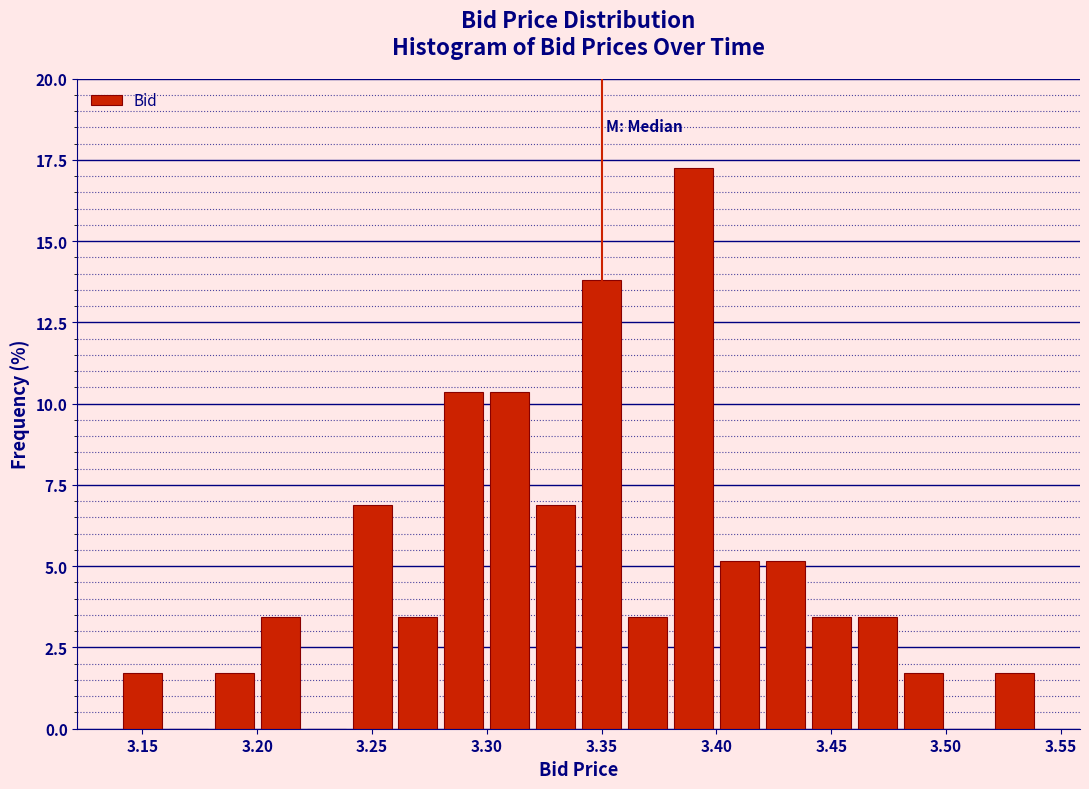

Reading left to right, transcribe this chart: for each bar, give the range it covers on the x-axis and its height. The values are not printed on the chart, so give them approximately, as read against the axis.

3.14 to 3.16: 1.5
3.16 to 3.18: 0
3.18 to 3.20: 1.5
3.20 to 3.22: 3.5
3.22 to 3.24: 0
3.24 to 3.26: 7.0
3.26 to 3.28: 3.5
3.28 to 3.30: 10.5
3.30 to 3.32: 10.5
3.32 to 3.34: 7.0
3.34 to 3.36: 14.0
3.36 to 3.38: 3.5
3.38 to 3.40: 17.0
3.40 to 3.42: 5.0
3.42 to 3.44: 5.0
3.44 to 3.46: 3.5
3.46 to 3.48: 3.5
3.48 to 3.50: 1.5
3.50 to 3.52: 0
3.52 to 3.54: 1.5